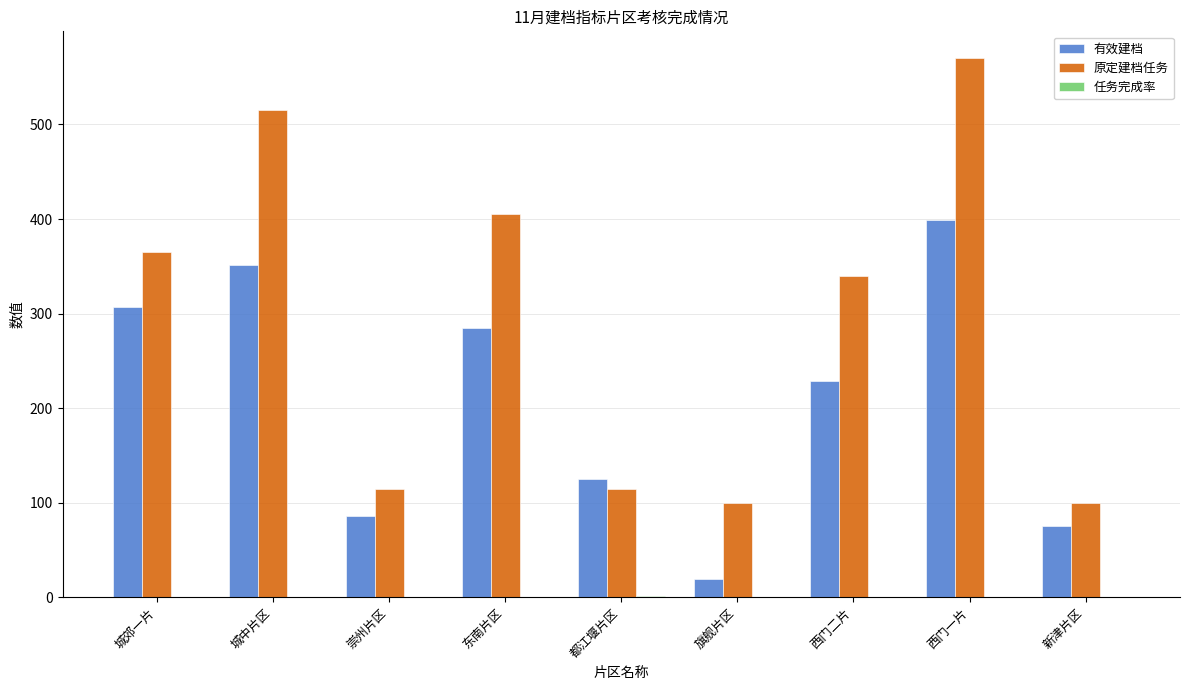

The 原定建档任务 series shows 115.0 at 都江堰片区. True or false?

True